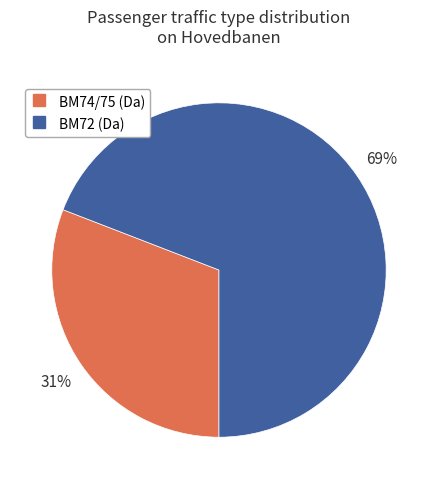

To the nearest percent, what is the difference between the largest and smallest slice percentages?

38%